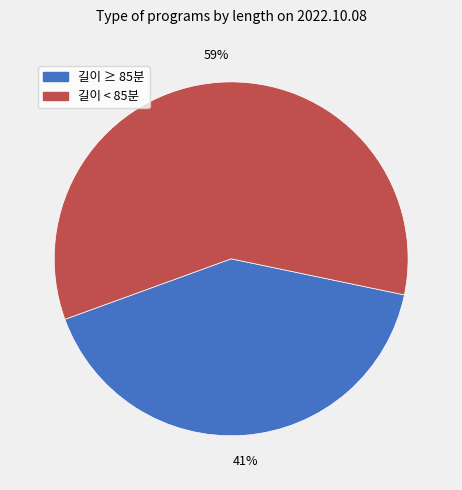

Is there a majority slice in this chart?

Yes